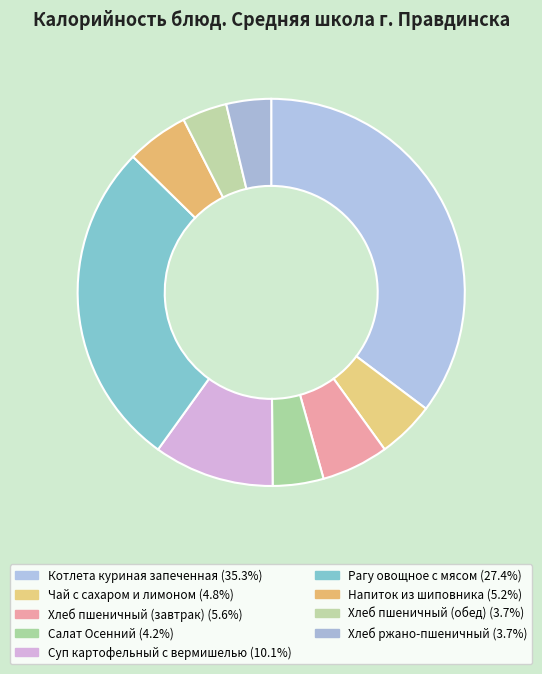

Rank the categories by value from highest to lowest.

Котлета куриная запеченная, Рагу овощное с мясом, Суп картофельный с вермишелью, Хлеб пшеничный (завтрак), Напиток из шиповника, Чай с сахаром и лимоном, Салат Осенний, Хлеб пшеничный (обед), Хлеб ржано-пшеничный